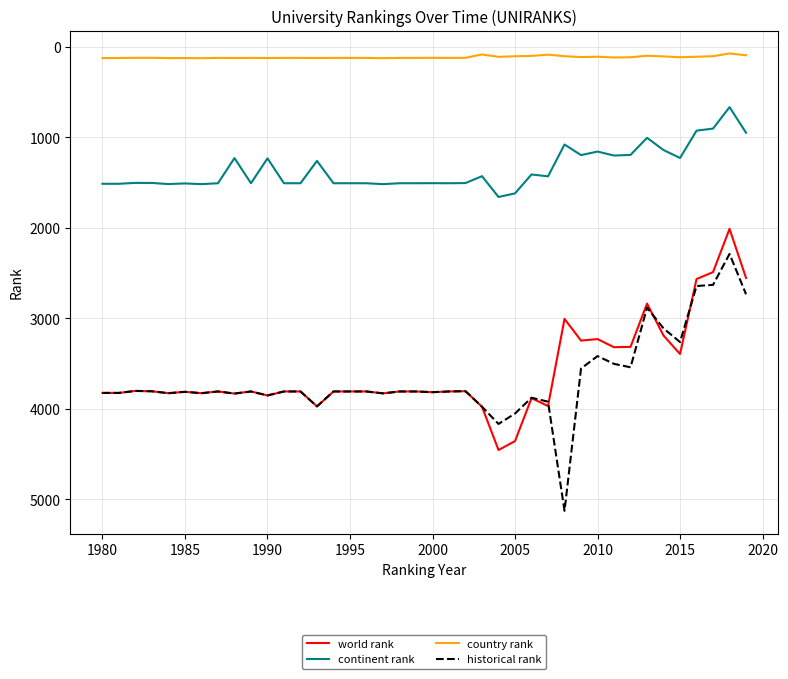

Rank the series by their maximum value, from highest to lowest.

historical rank, world rank, continent rank, country rank